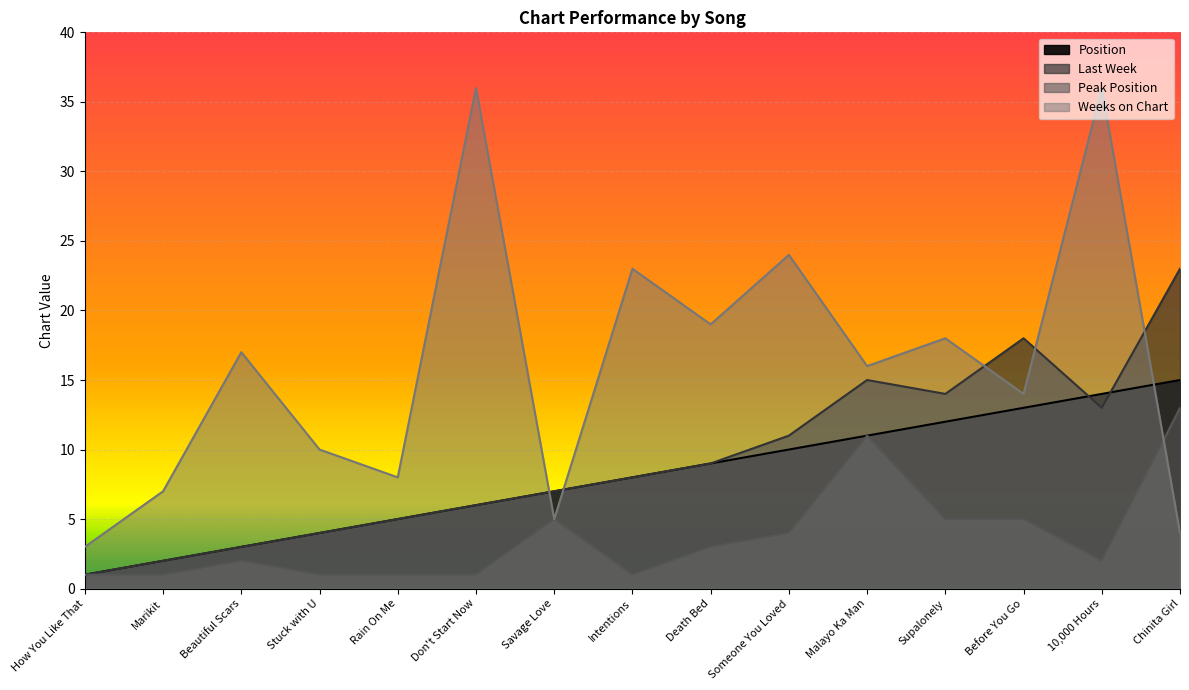

How many interior local valleys does the Weeks on Chart series have?

5